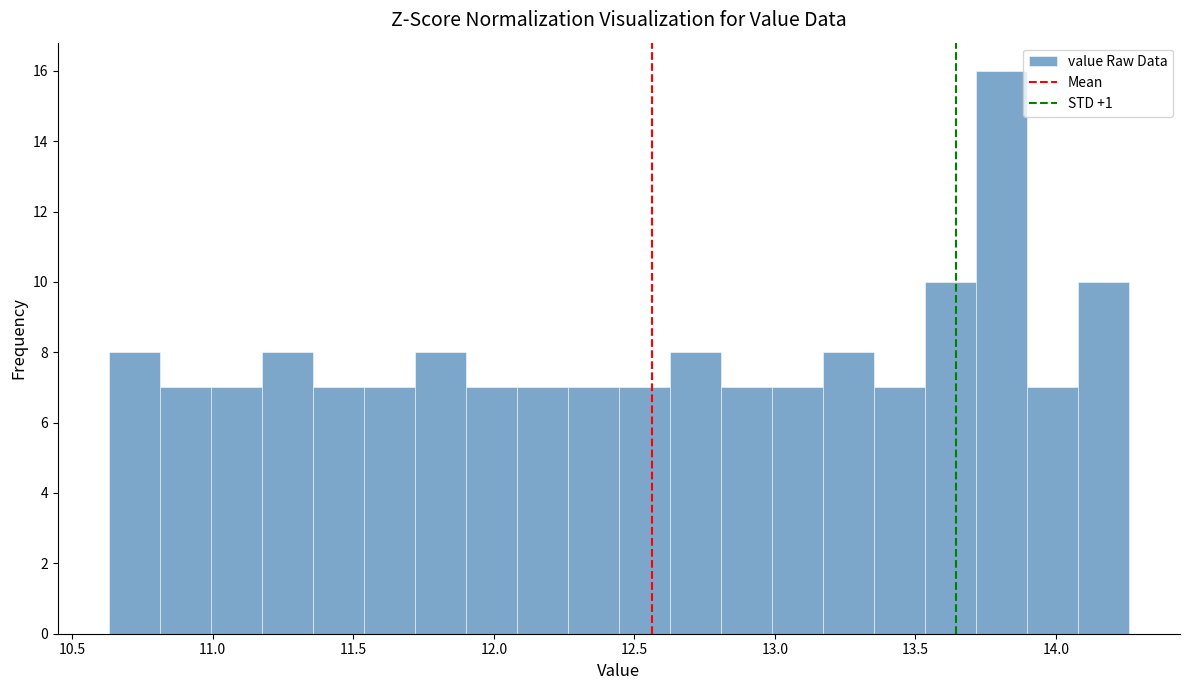

Read against the x-axis, roughly where is the centre of the tallest bar?

13.80